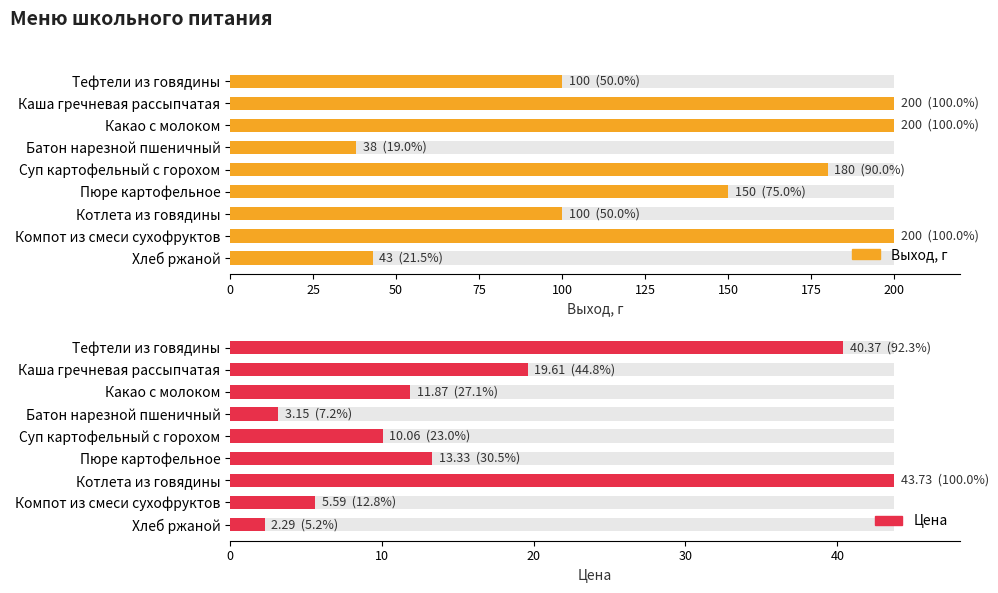

Which series has the largest range (max minus min)?

Выход, г